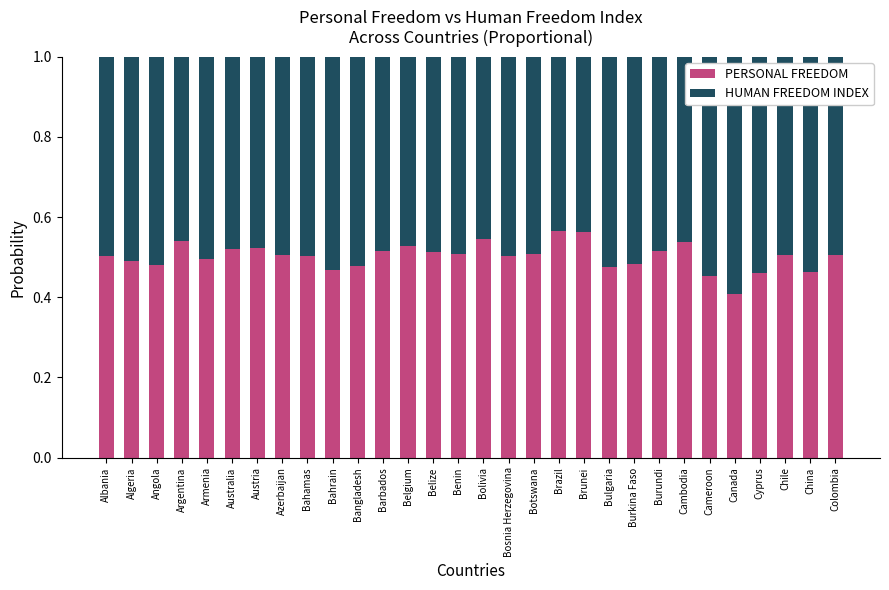

At which label does PERSONAL FREEDOM reach its minimum?

Canada